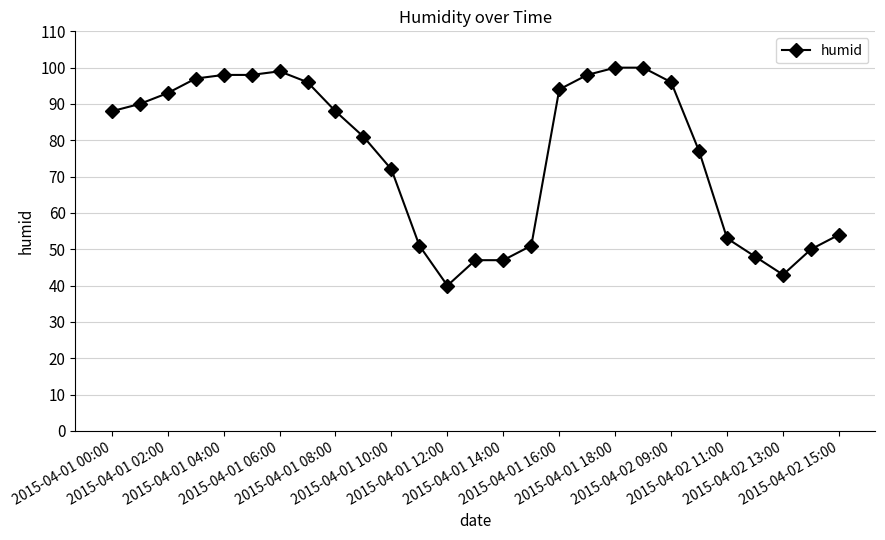

What is the greatest value displayed?

100